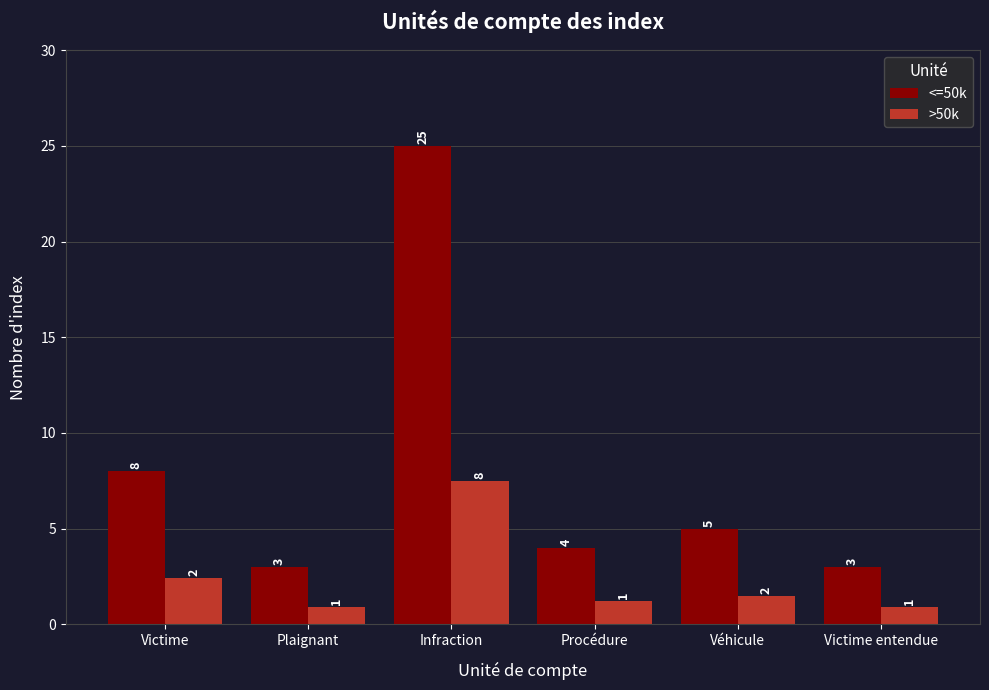

What are all the series names shown in the legend?

<=50k, >50k